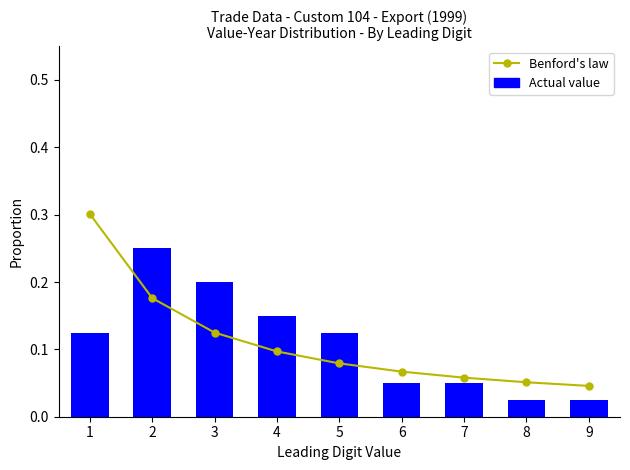

What is the average value?

0.1